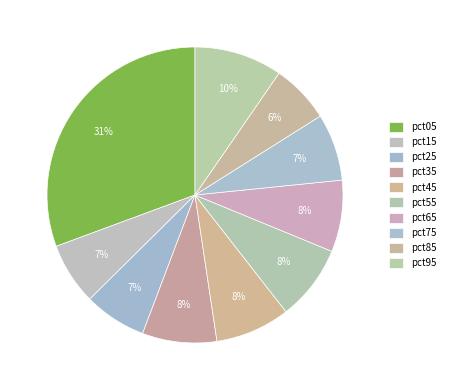

Is it true that pct55 is 2% of the pie?

False